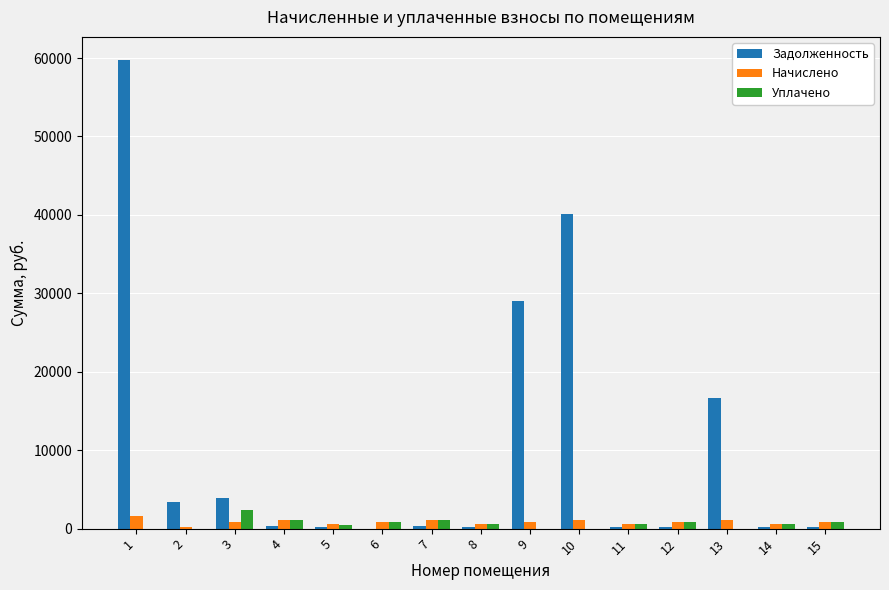

Are the bars horizontal?

No